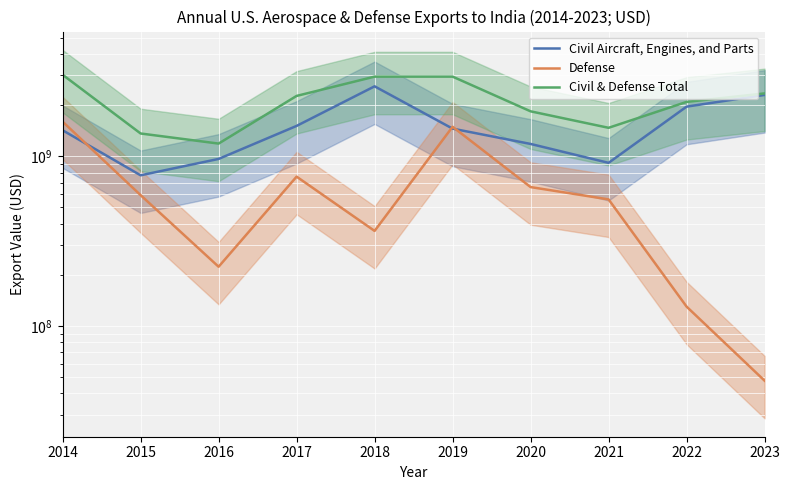

Rank the series by their average value, from highest to lowest.

Civil & Defense Total, Civil Aircraft, Engines, and Parts, Defense